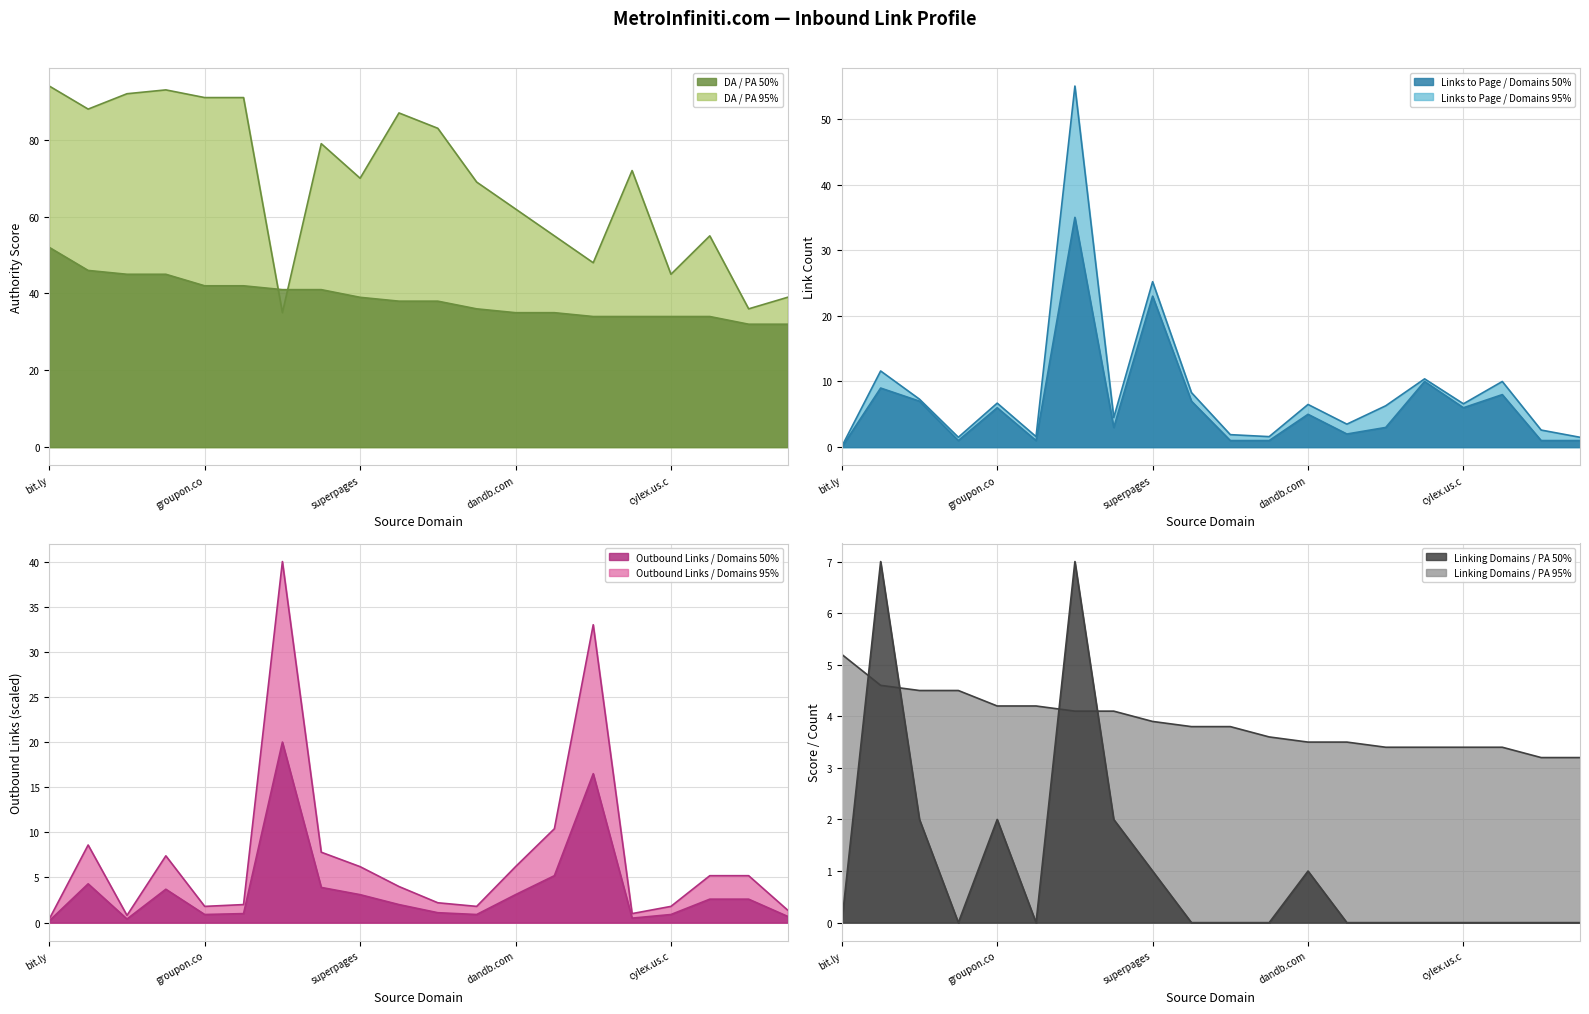

Reading right to left, transcribe all the data shown in this chart.

DA: 39	36	55	45	72	48	55	62	69	83	87	70	79	35	91	91	93	92	88	94
PA: 32	32	34	34	34	34	35	35	36	38	38	39	41	41	42	42	45	45	46	52
Links_to_Page: 1	1	8	6	10	3	2	5	1	1	7	23	3	35	1	6	1	7	9	0
Linking_Domains: 0	0	0	0	0	0	0	1	0	0	0	1	2	7	0	2	0	2	7	0